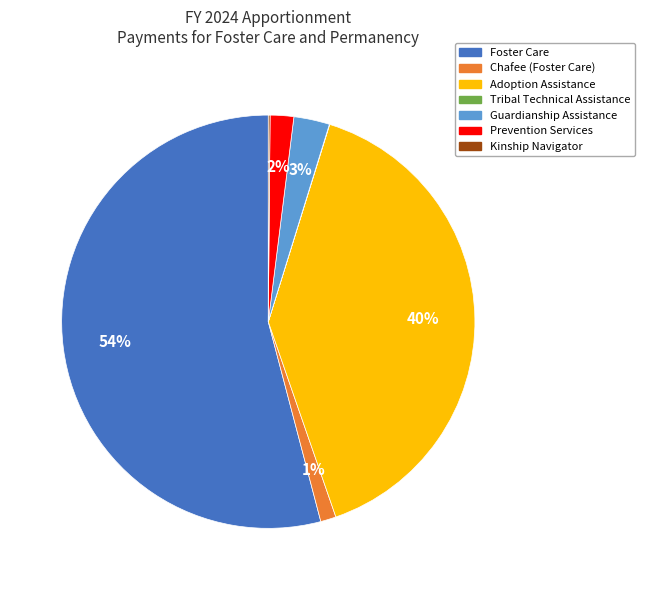

Combined, do Foster Care and Adoption Assistance account for over 50%?

Yes